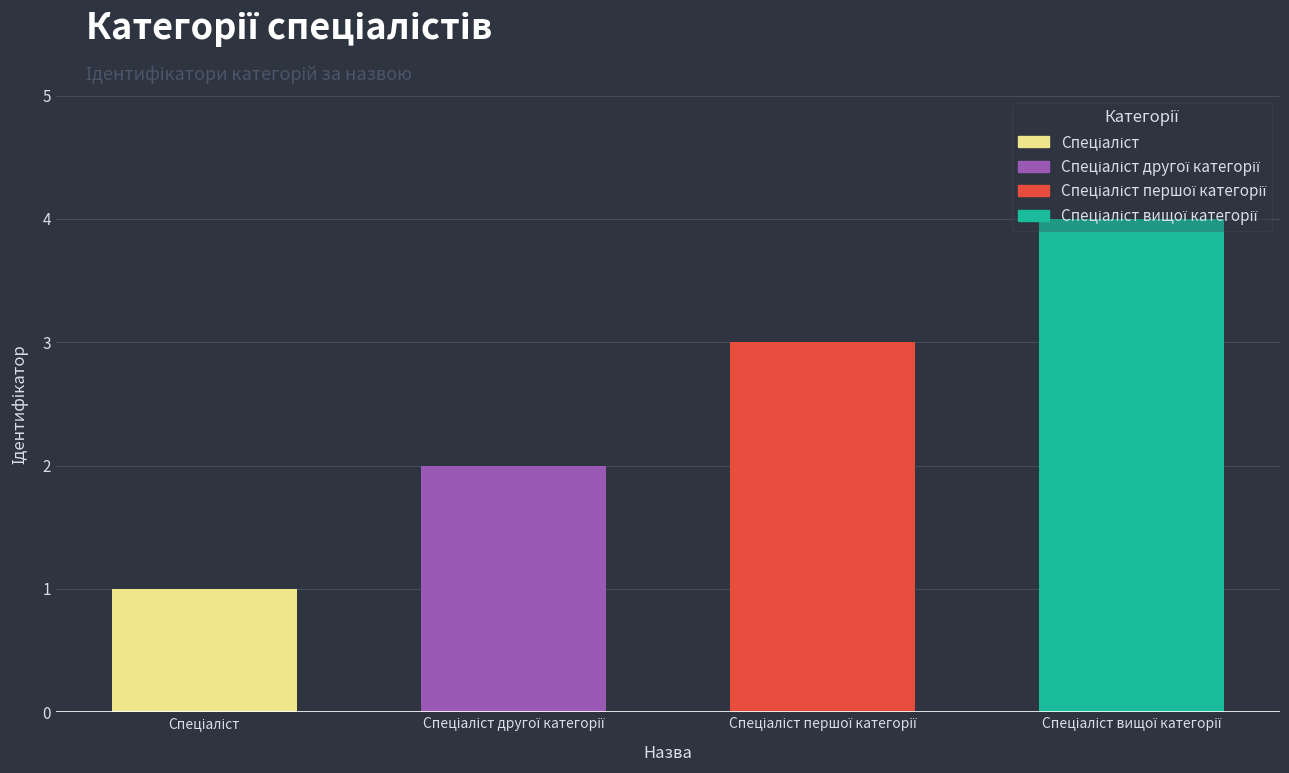

What is the greatest value displayed?

4